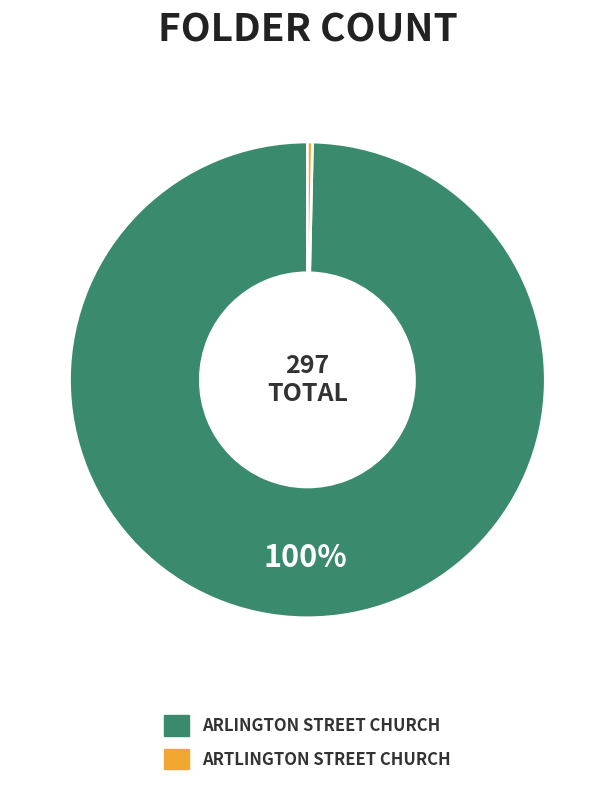

Does any single category account for the majority?

Yes